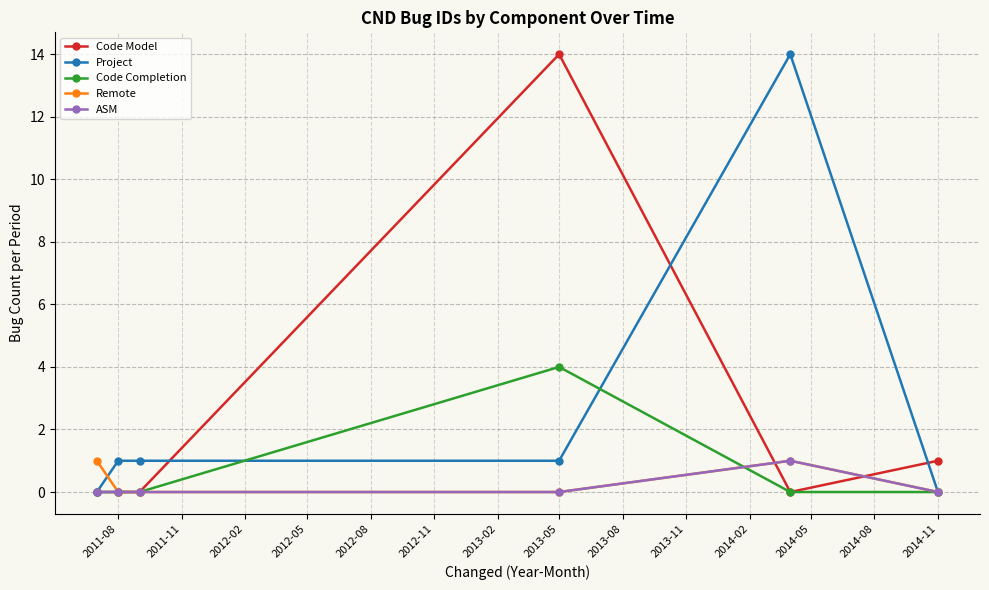

What is the greatest value displayed?

14